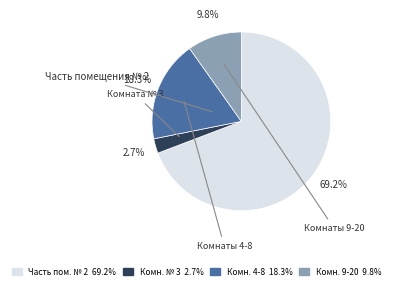

Does any single category account for the majority?

Yes